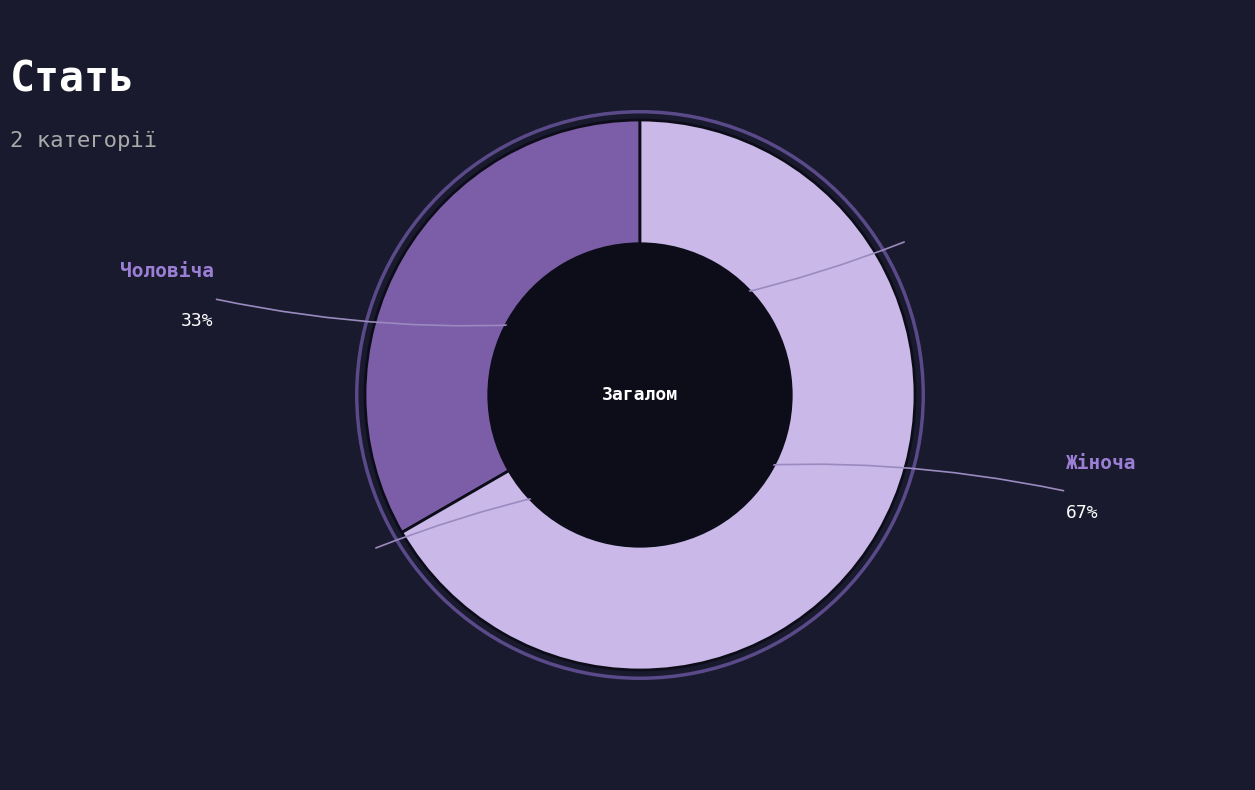

Which category has the smallest portion of the pie?

Чоловіча